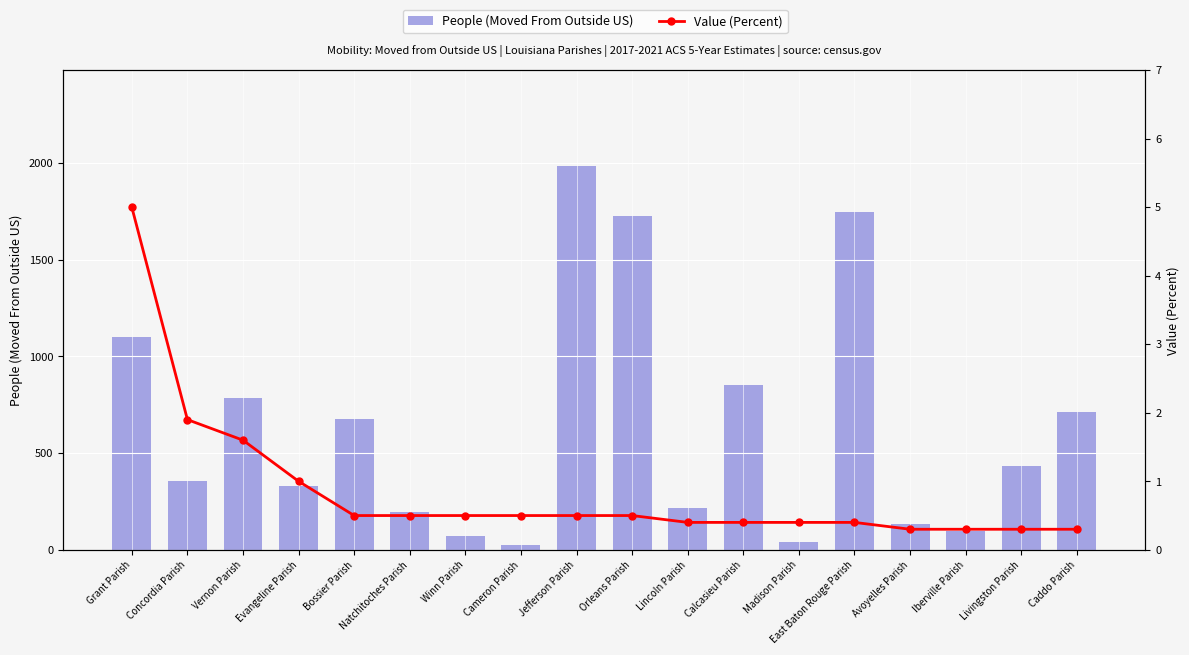

At Iberville Parish, list the series in order from largest to smallest.

People (Moved From Outside US), Value (Percent)